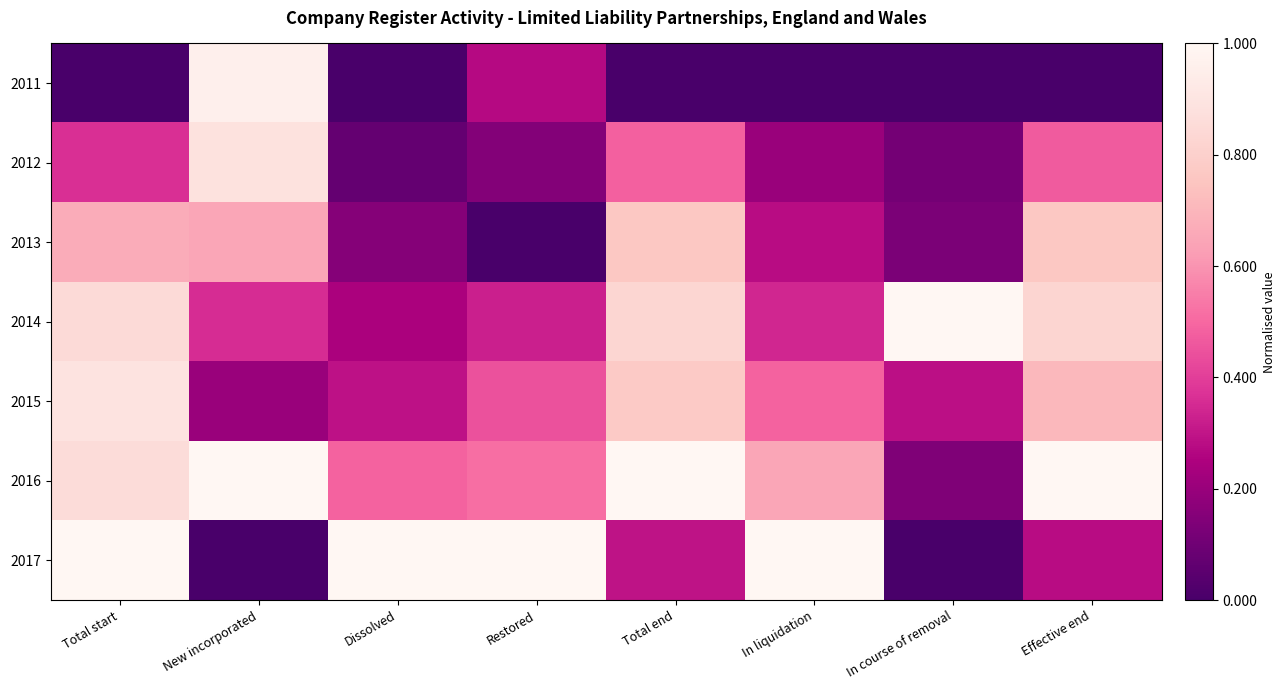

Reading left to right, list all the values displayed in this chart.

2011: Total start=0.0	New incorporated=1.0	Dissolved=0.0	Restored=0.3	Total end=0.0	In liquidation=0.0	In course of removal=0.0	Effective end=0.0
2012: Total start=0.4	New incorporated=0.9	Dissolved=0.1	Restored=0.1	Total end=0.5	In liquidation=0.2	In course of removal=0.1	Effective end=0.5
2013: Total start=0.7	New incorporated=0.7	Dissolved=0.2	Restored=0.0	Total end=0.8	In liquidation=0.3	In course of removal=0.1	Effective end=0.8
2014: Total start=0.9	New incorporated=0.4	Dissolved=0.2	Restored=0.3	Total end=0.8	In liquidation=0.3	In course of removal=1.0	Effective end=0.8
2015: Total start=0.9	New incorporated=0.2	Dissolved=0.3	Restored=0.4	Total end=0.8	In liquidation=0.5	In course of removal=0.3	Effective end=0.7
2016: Total start=0.9	New incorporated=1.0	Dissolved=0.5	Restored=0.5	Total end=1.0	In liquidation=0.7	In course of removal=0.1	Effective end=1.0
2017: Total start=1.0	New incorporated=0.0	Dissolved=1.0	Restored=1.0	Total end=0.3	In liquidation=1.0	In course of removal=0.0	Effective end=0.3